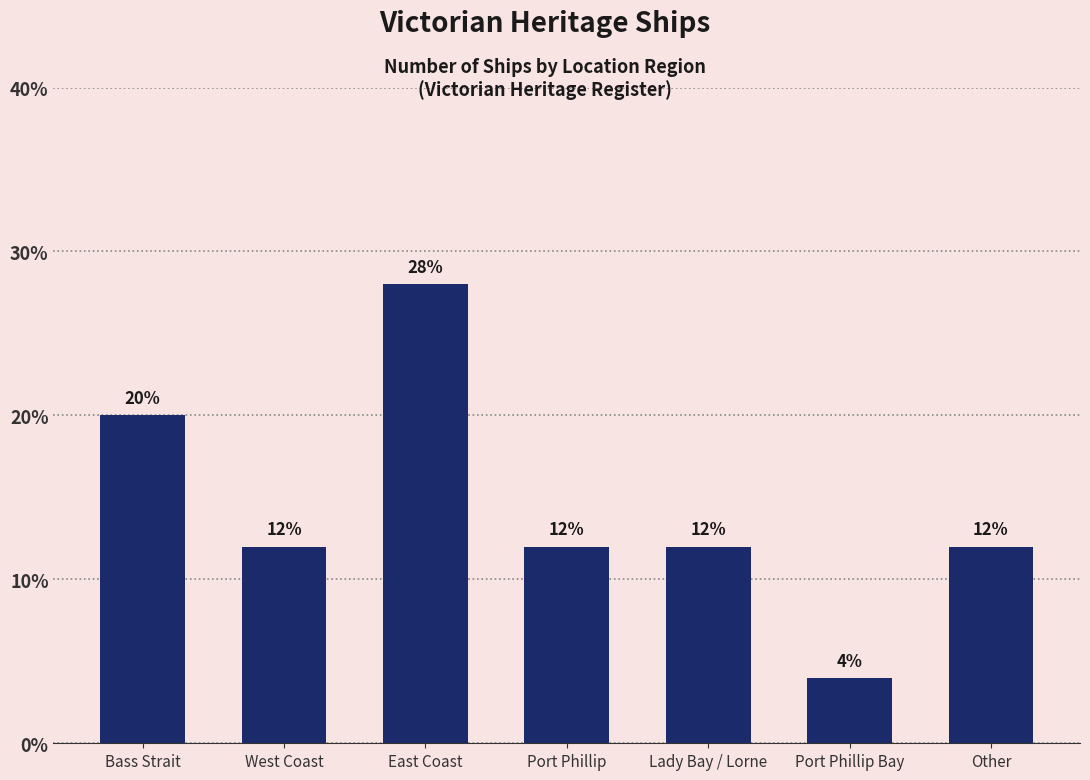

What is the label of the 2nd bar from the left?

West Coast